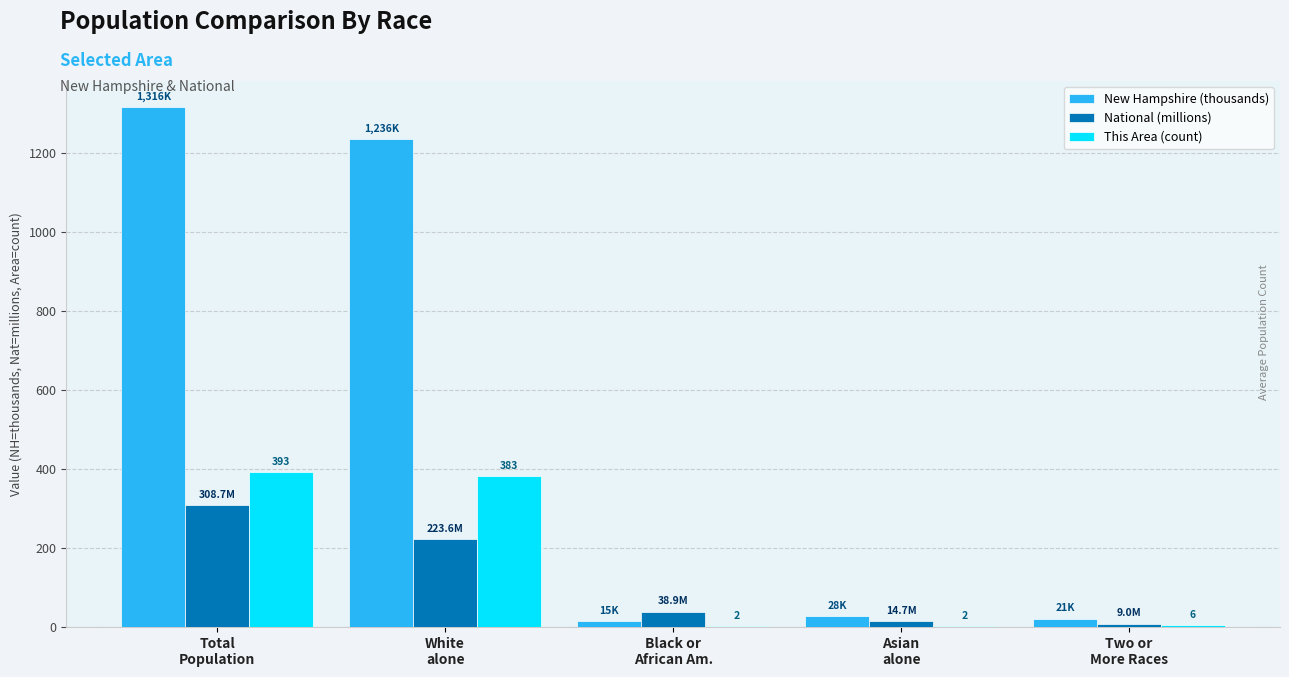

Which series has the largest total across all categories?

New Hampshire (thousands)